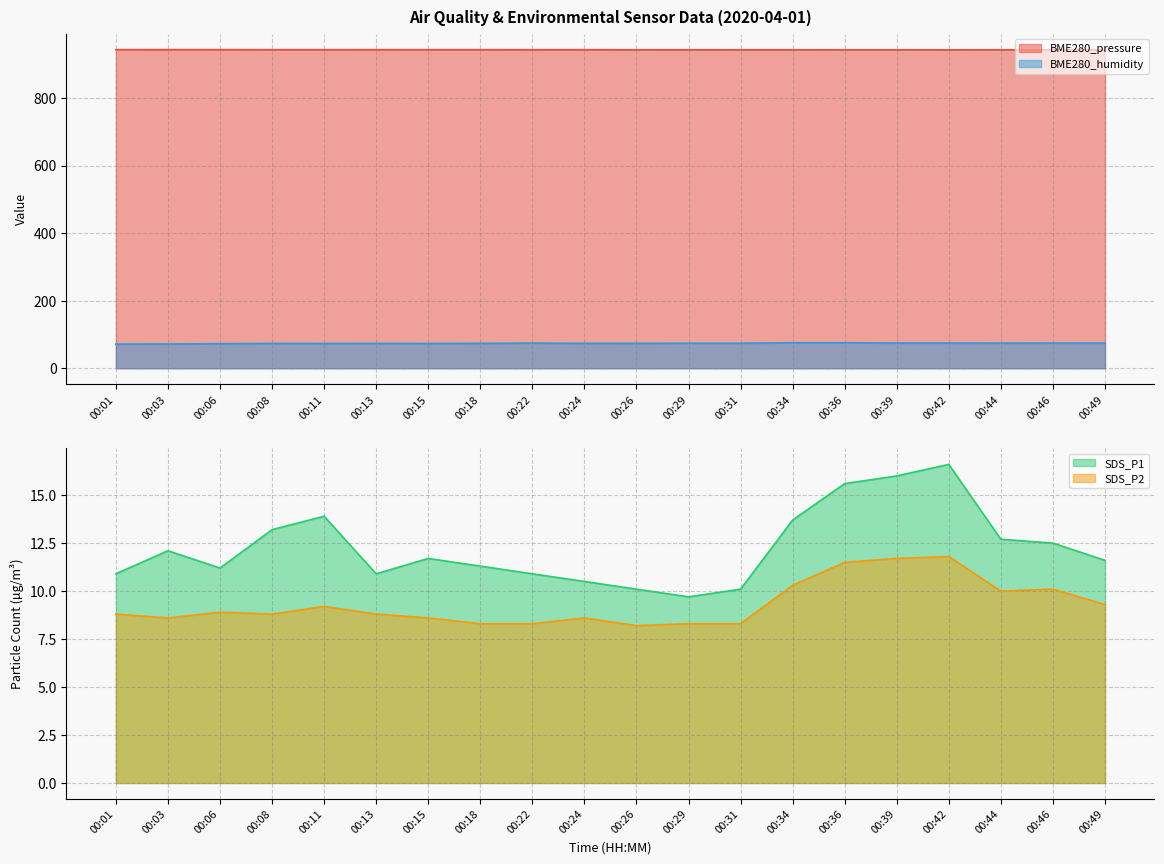

At which label is SDS_P2 closest to 10?

00:44